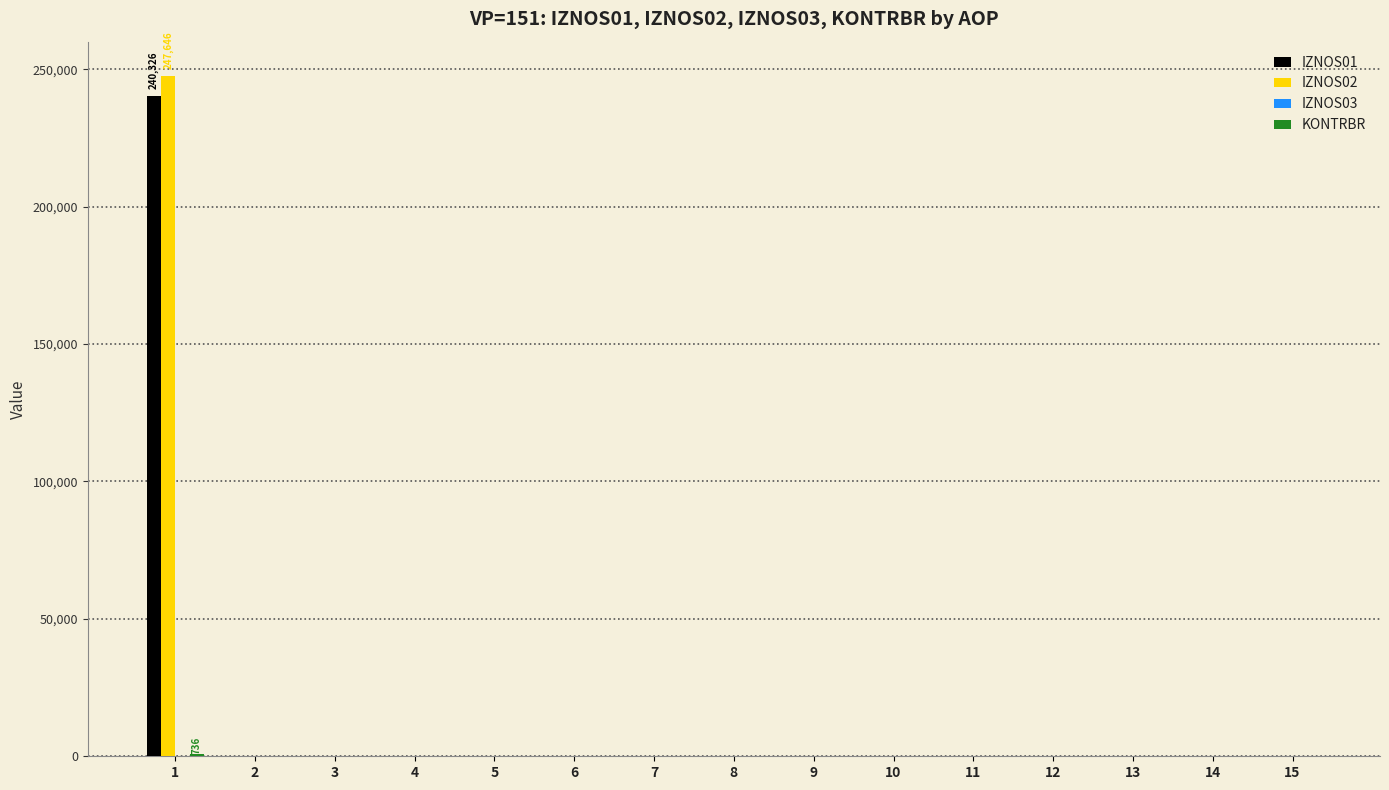

The value of IZNOS01 at 15 is -91928.0. True or false?

False